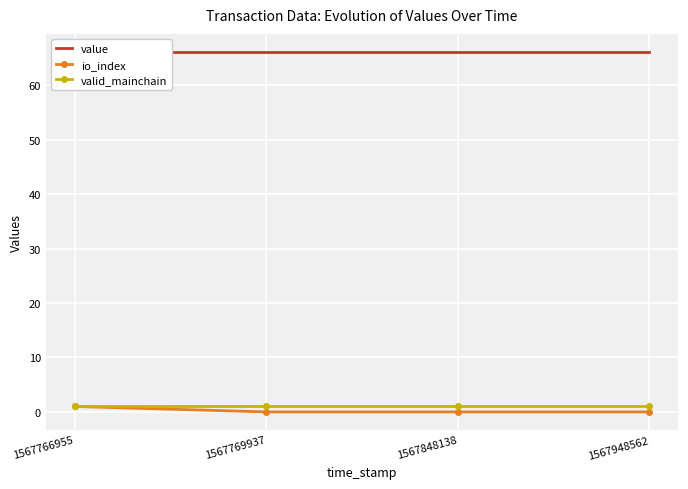

Reading left to right, what are all the values shown in this chart?

value: 66.1	66.1	66.1	66.1
io_index: 1.0	0.0	0.0	0.0
valid_mainchain: 1.0	1.0	1.0	1.0